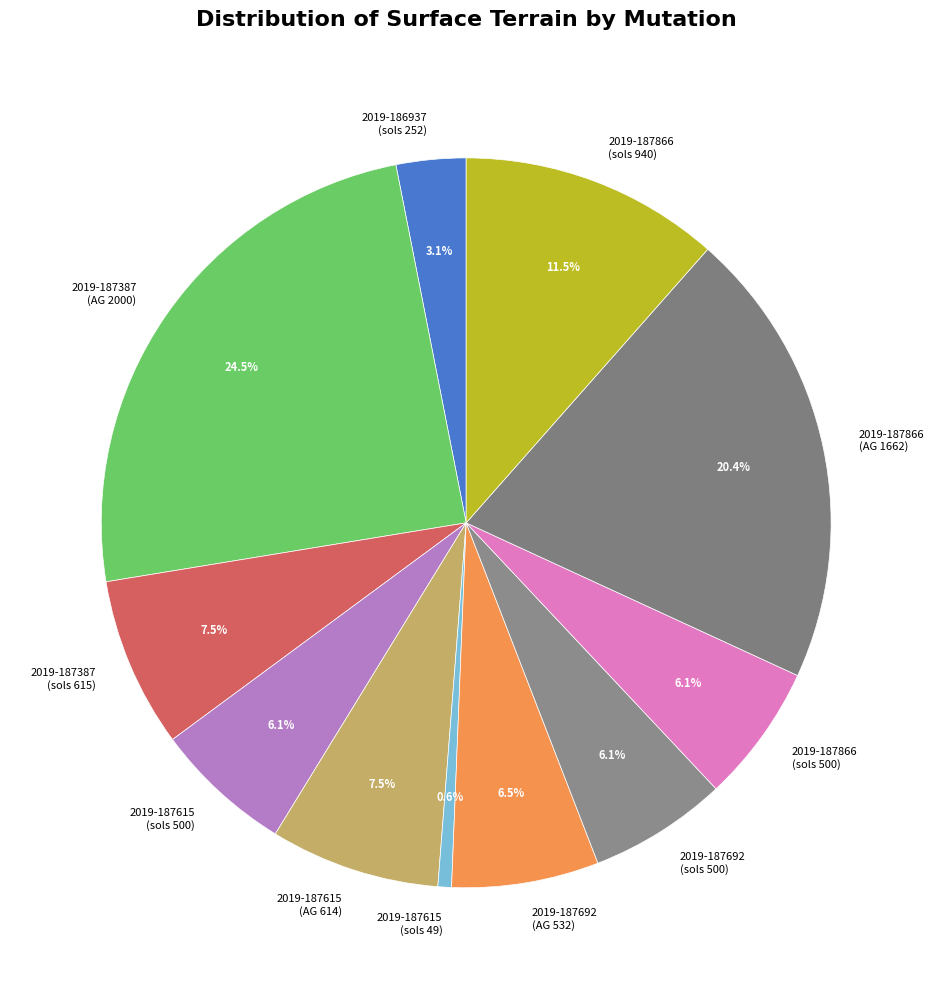

Between 2019-187692 (sols 500) and 2019-187866 (AG 1662), which is larger?

2019-187866 (AG 1662)